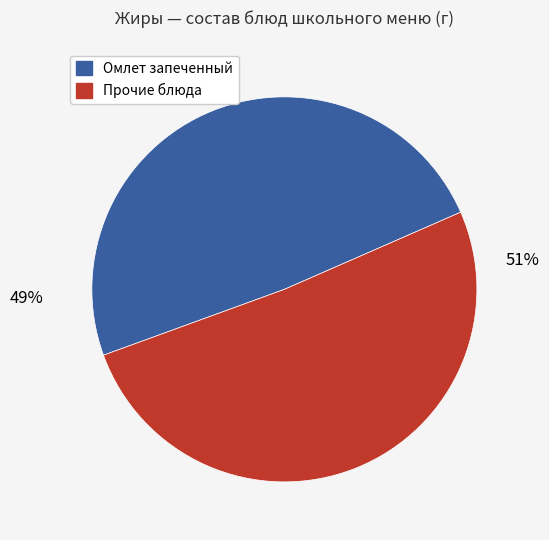

Is there a majority slice in this chart?

Yes